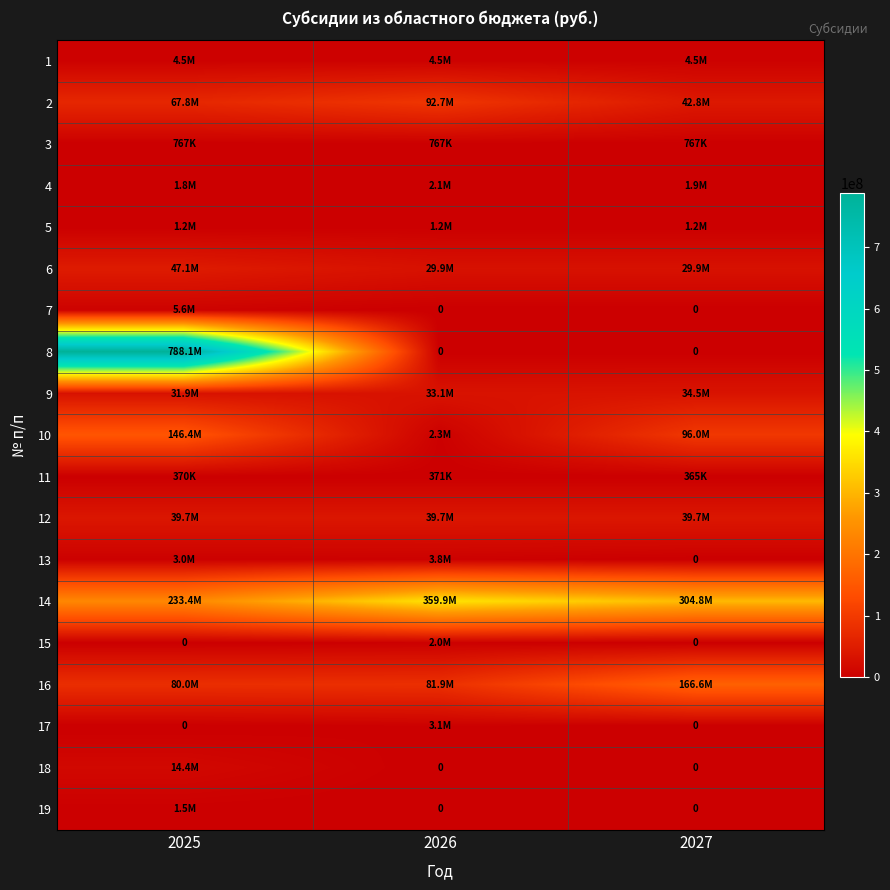

What is the difference between the highest and lowest values at 2025?

788139400.0